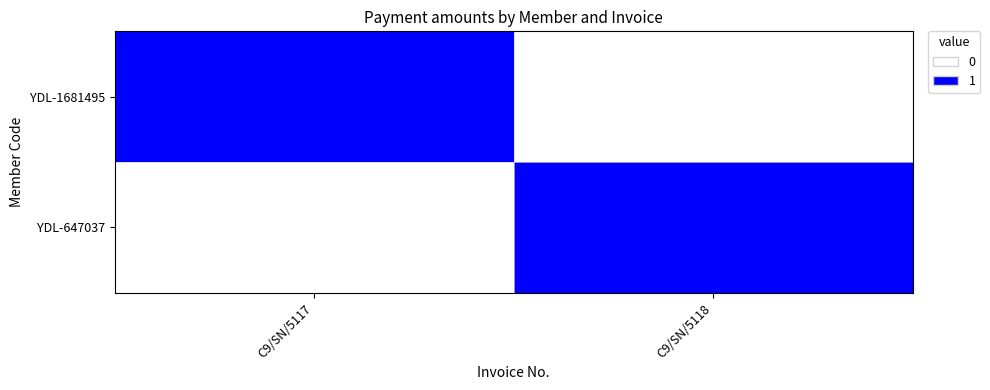

Reading left to right, transcribe all the data shown in this chart.

YDL-1681495: C9/SN/5117=1	C9/SN/5118=0
YDL-647037: C9/SN/5117=0	C9/SN/5118=1